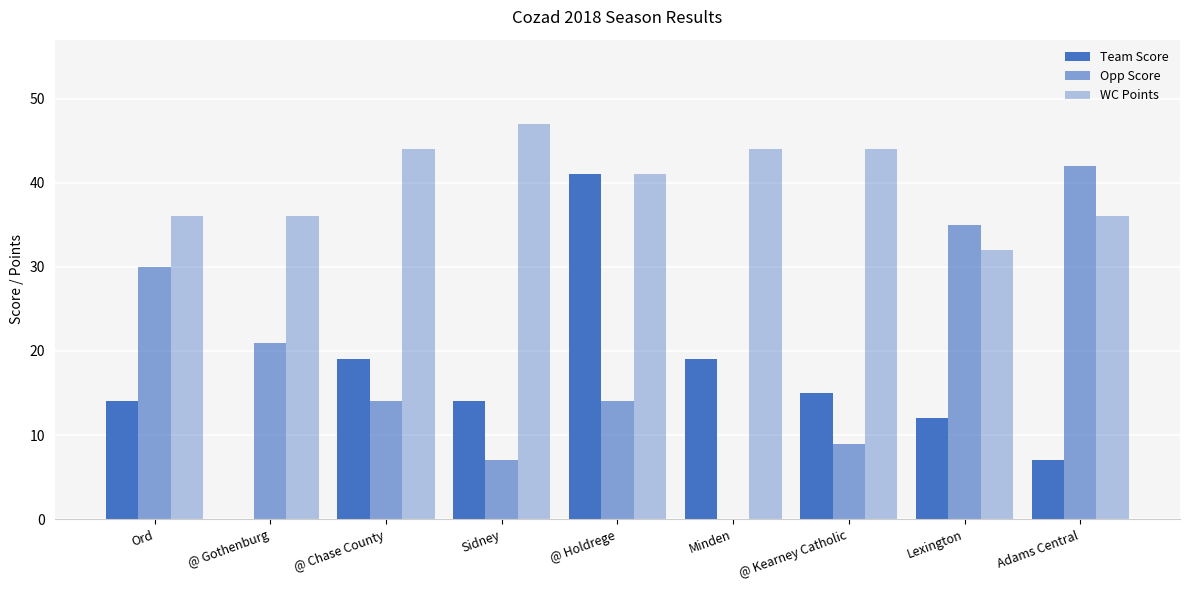

How many data points does each series have?

9